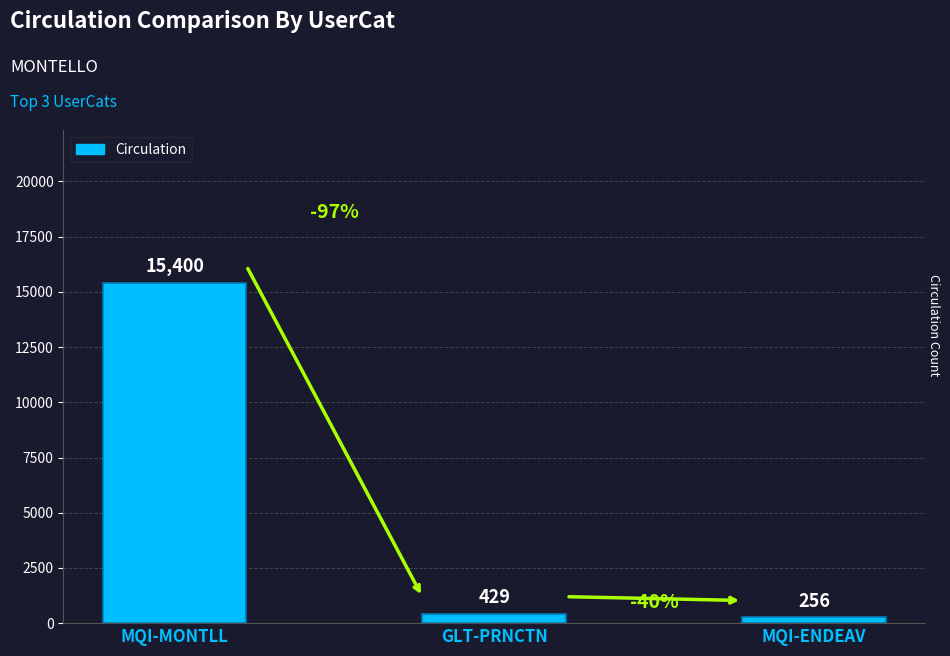

What is the label of the 1st bar from the right?

MQI-ENDEAV